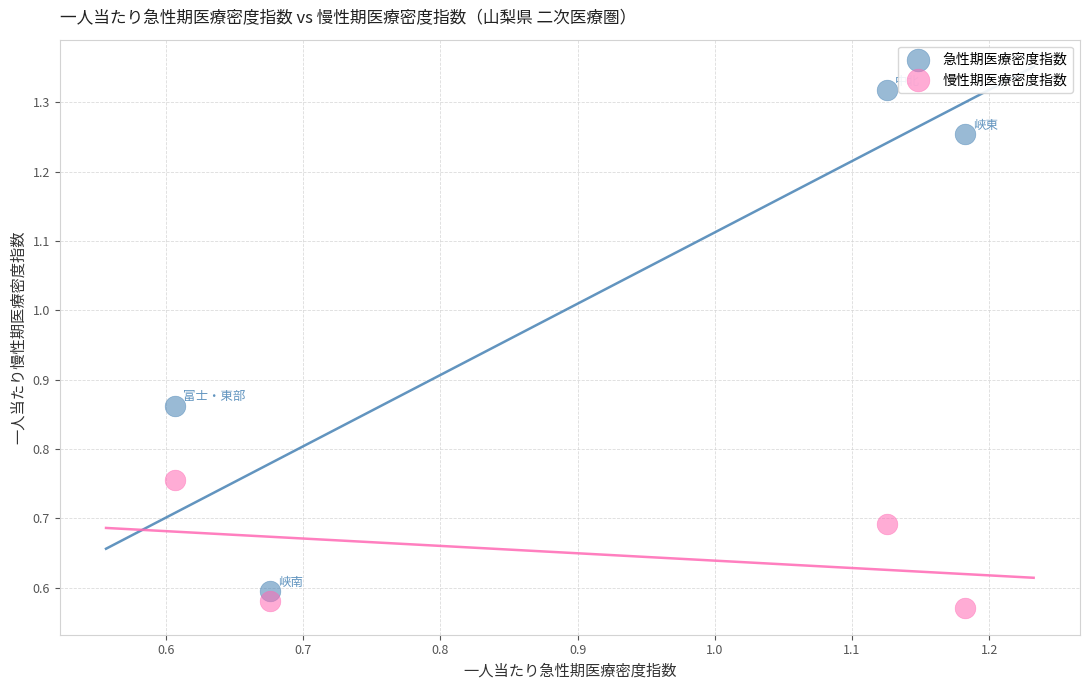

Which series reaches the minimum Y coordinate?

慢性期医療密度指数